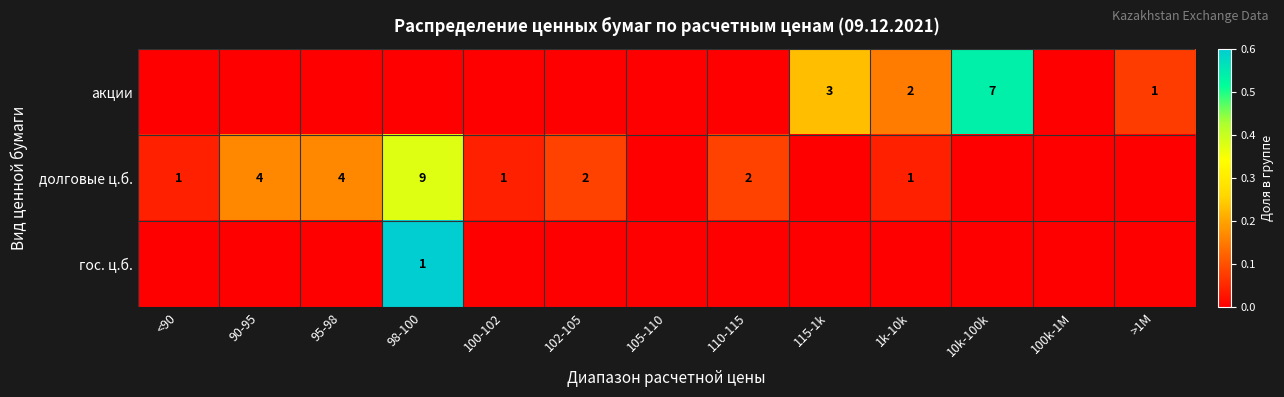

The value of долговые ц.б. at 1k-10k is 1. True or false?

True